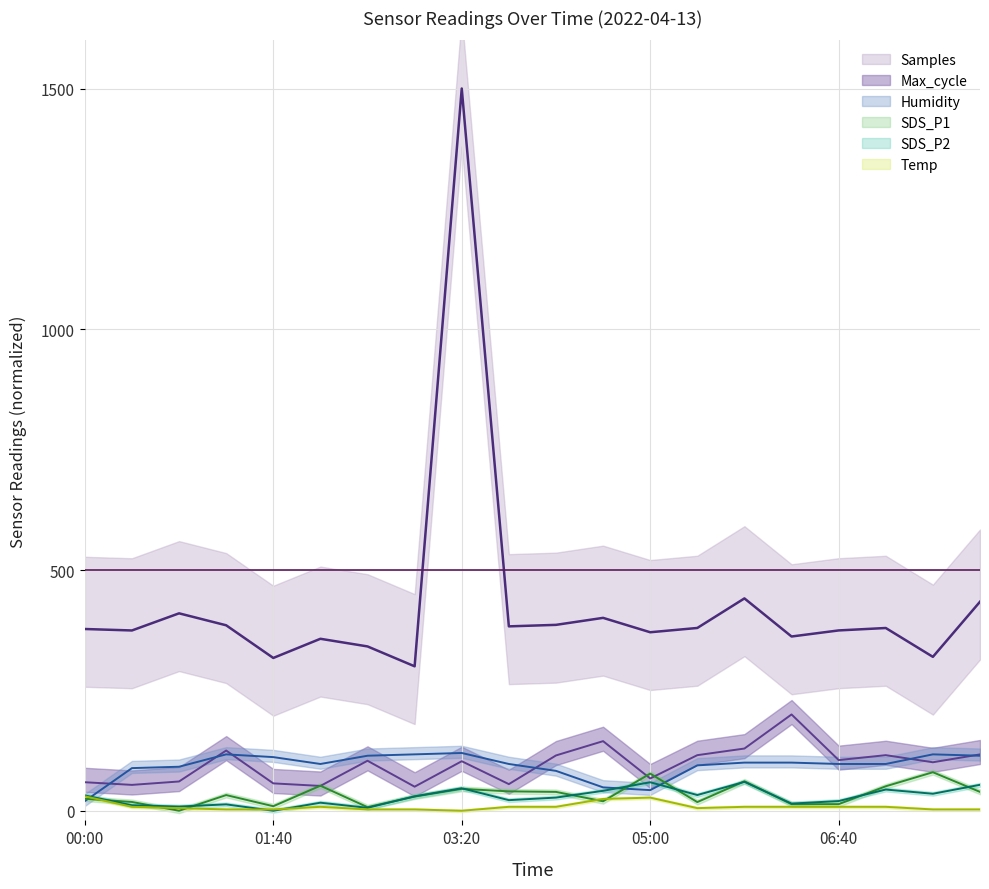

Between 00:25 and 02:55, which is larger?

00:25